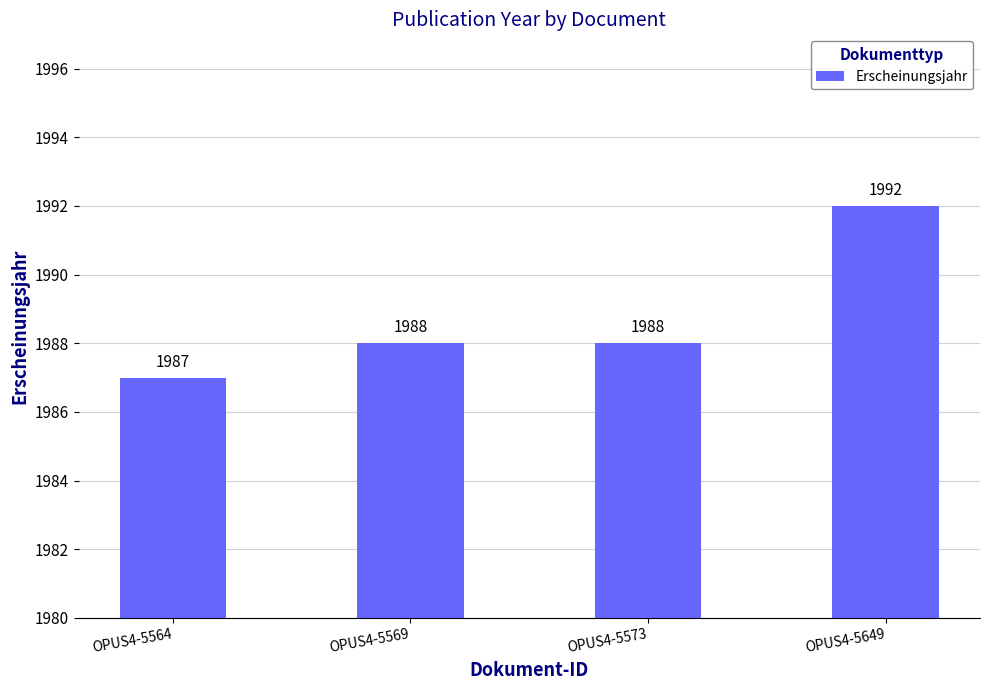

Approximately how many times larger is the value at OPUS4-5649 compared to OPUS4-5573?

1.0